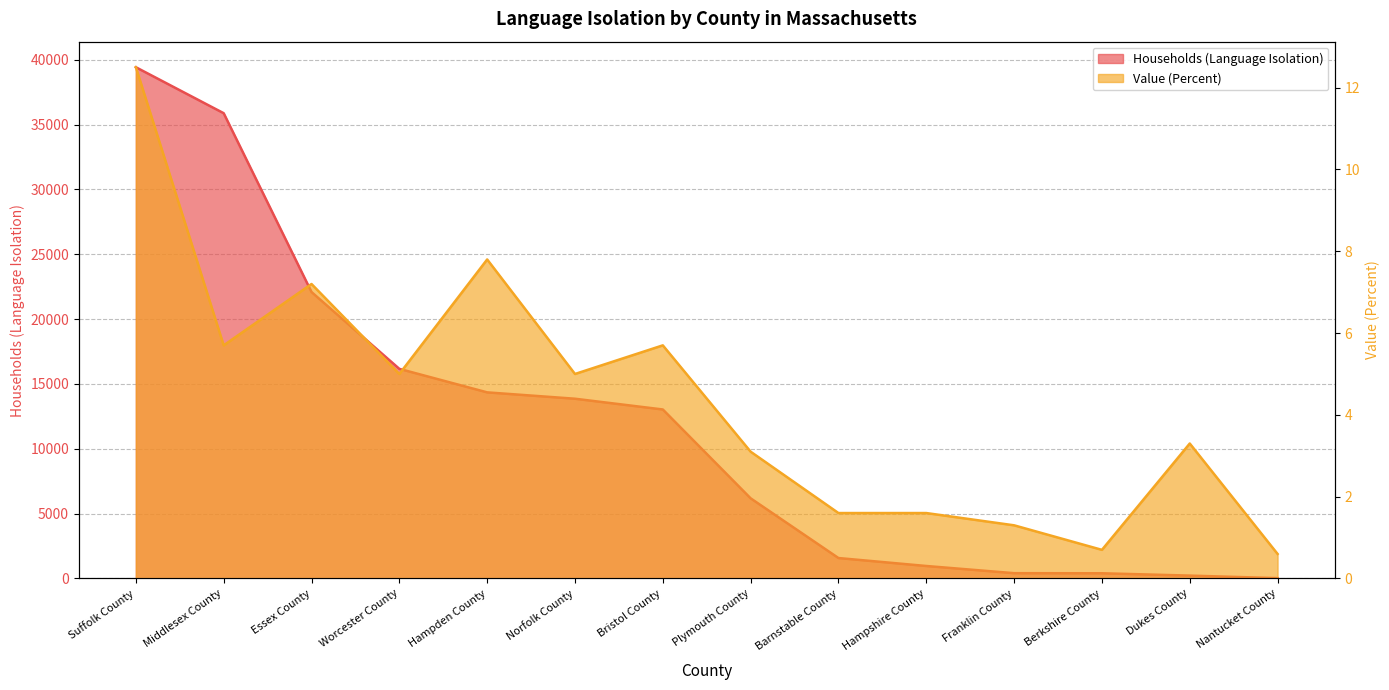

What is the difference between the Households (Language Isolation) values at Franklin County and Bristol County?

12625.0